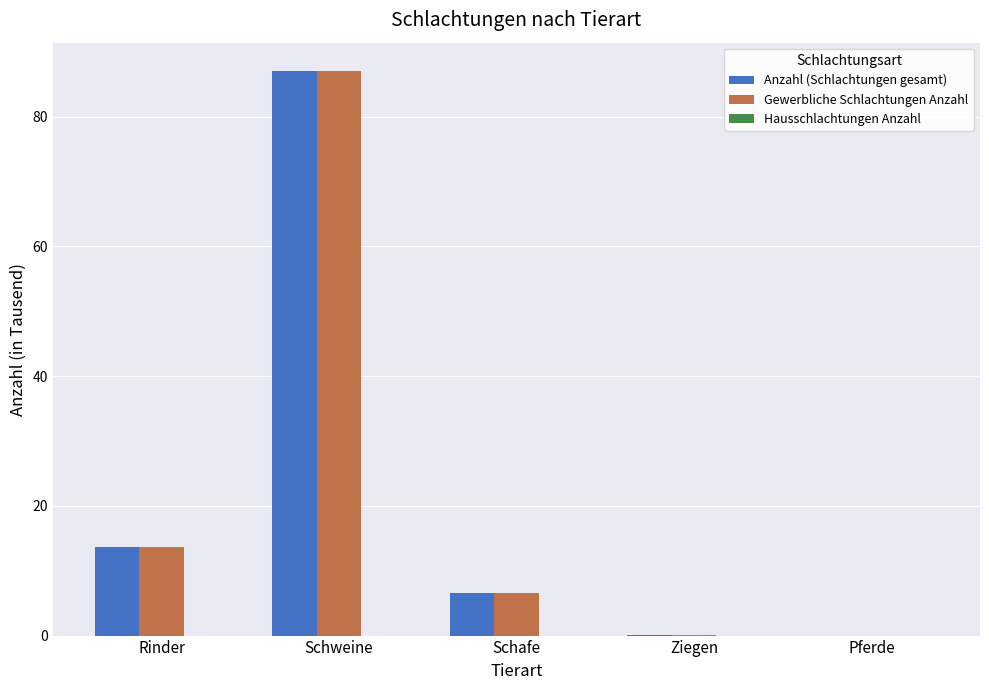

How many series are shown in this chart?

3